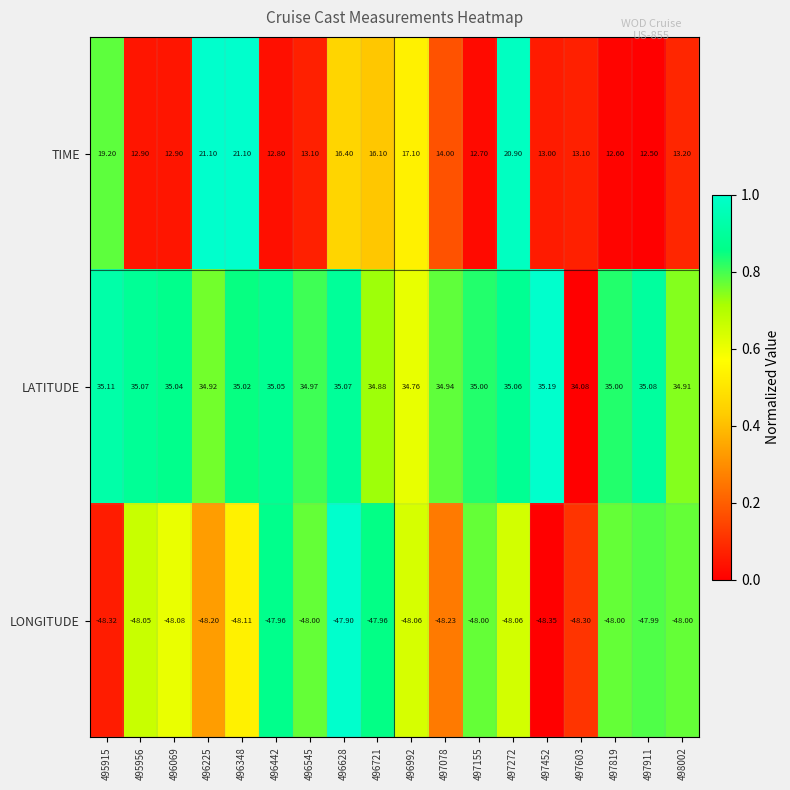

Rank the series at 496225 from lowest to highest value.

LONGITUDE, TIME, LATITUDE